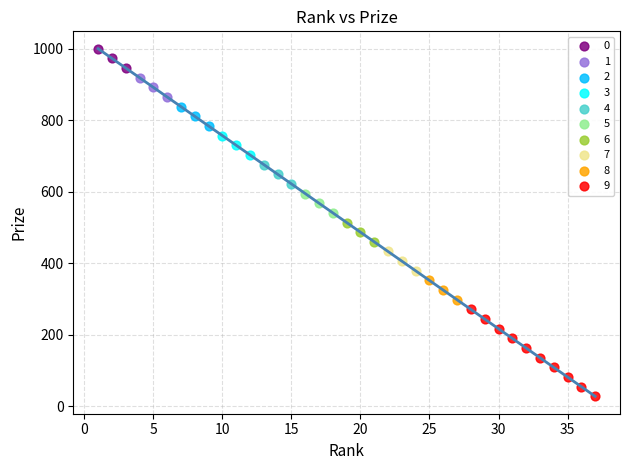

Which series reaches the minimum Y coordinate?

9